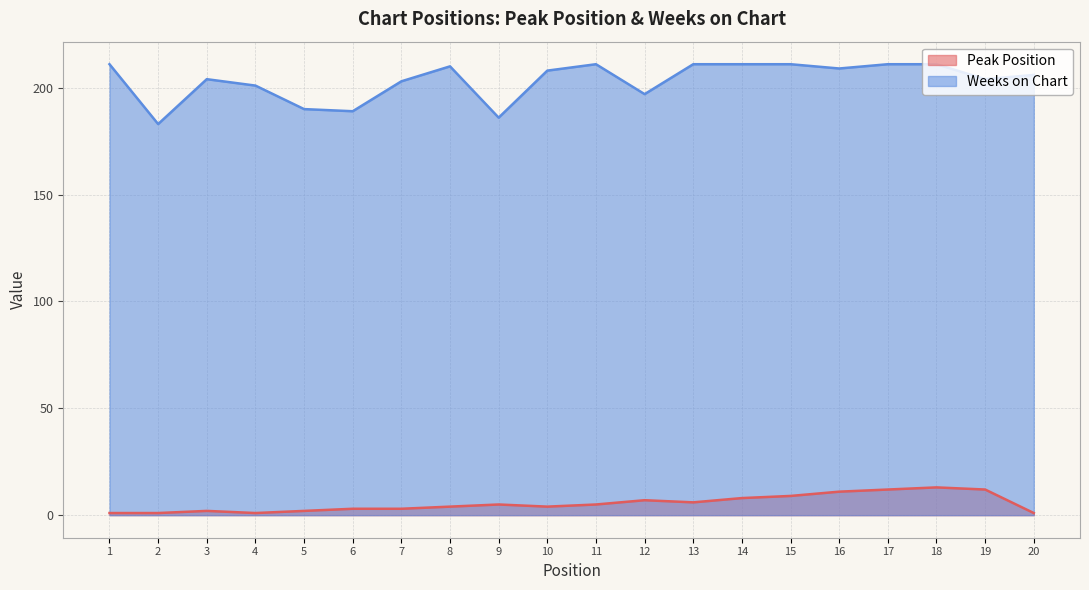

Which series has the largest range (max minus min)?

Weeks on Chart